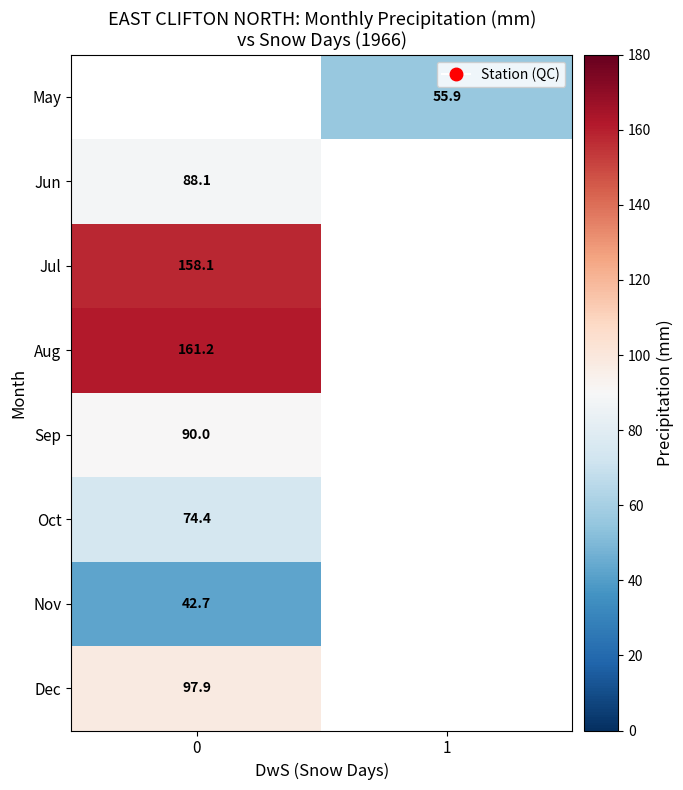

The Sep series shows 137.3 at 0. True or false?

False